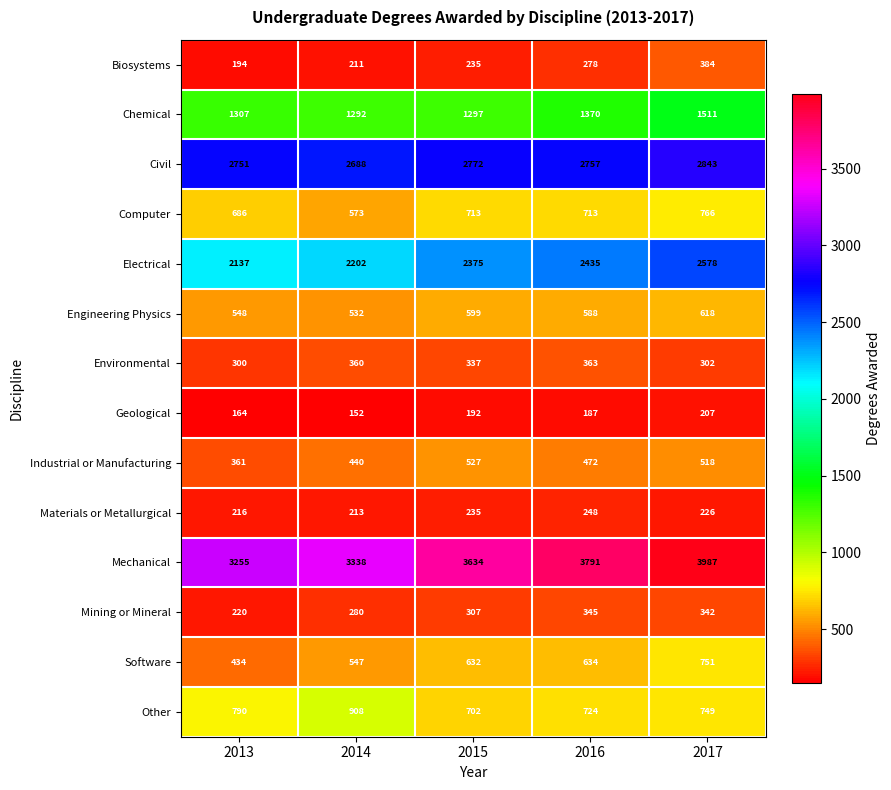

At 2017, list the series in order from largest to smallest.

Mechanical, Civil, Electrical, Chemical, Computer, Software, Other, Engineering Physics, Industrial or Manufacturing, Biosystems, Mining or Mineral, Environmental, Materials or Metallurgical, Geological